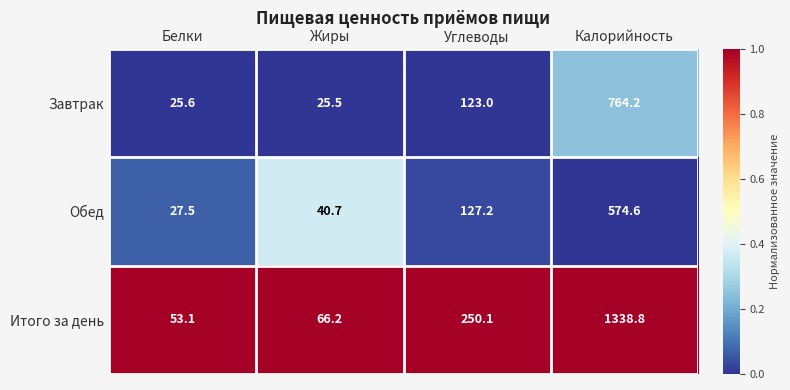

The Обед series shows 44.5 at Белки. True or false?

False